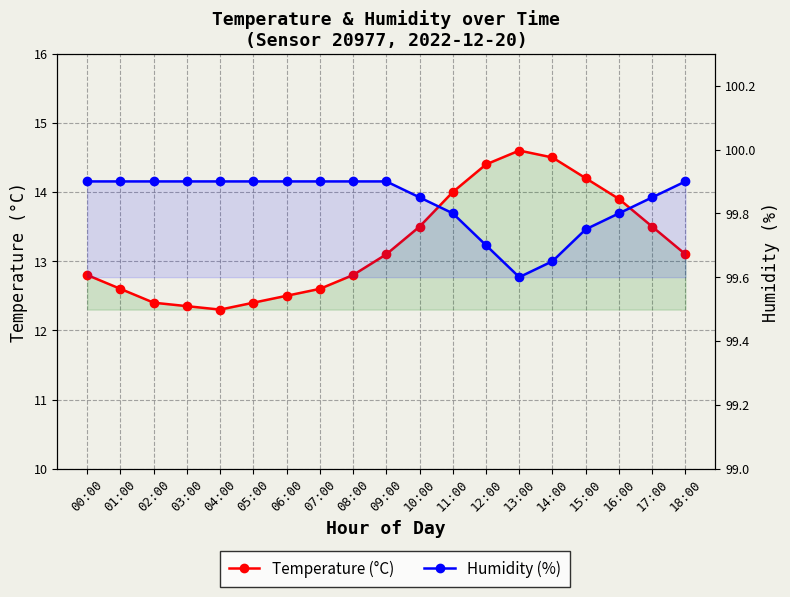

What is the lowest value of the Humidity (%) series?

99.6